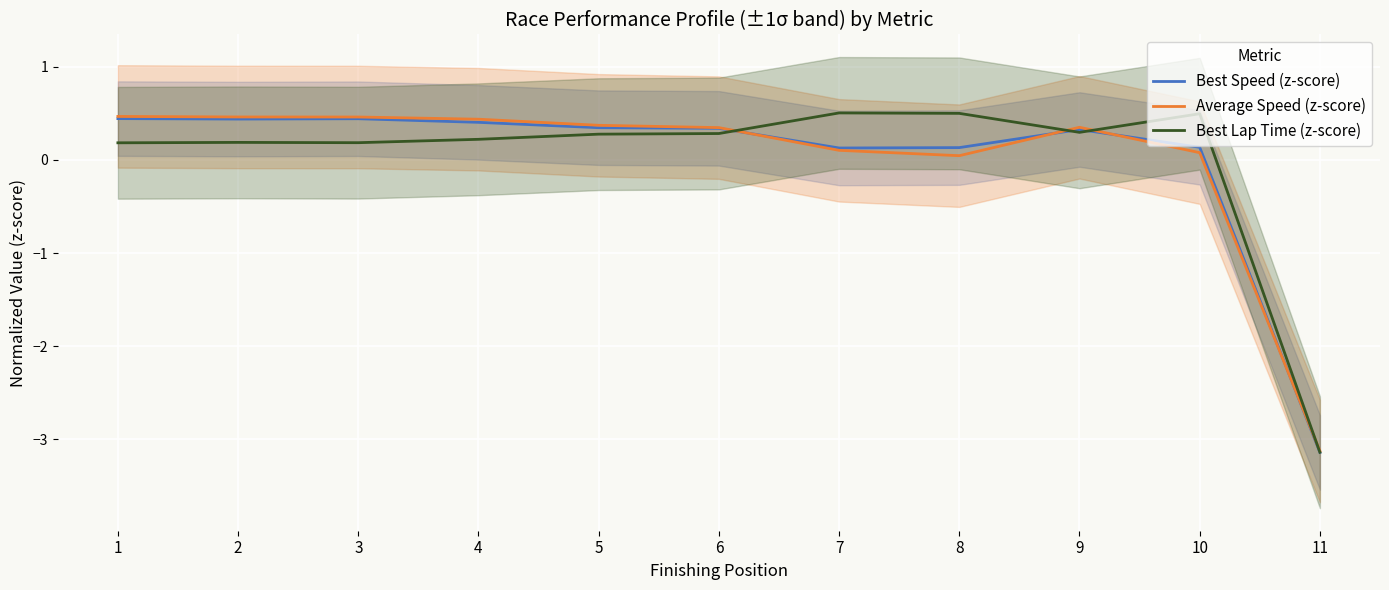

How many times do Average Speed (z-score) and Best Lap Time (z-score) cross each other?

4